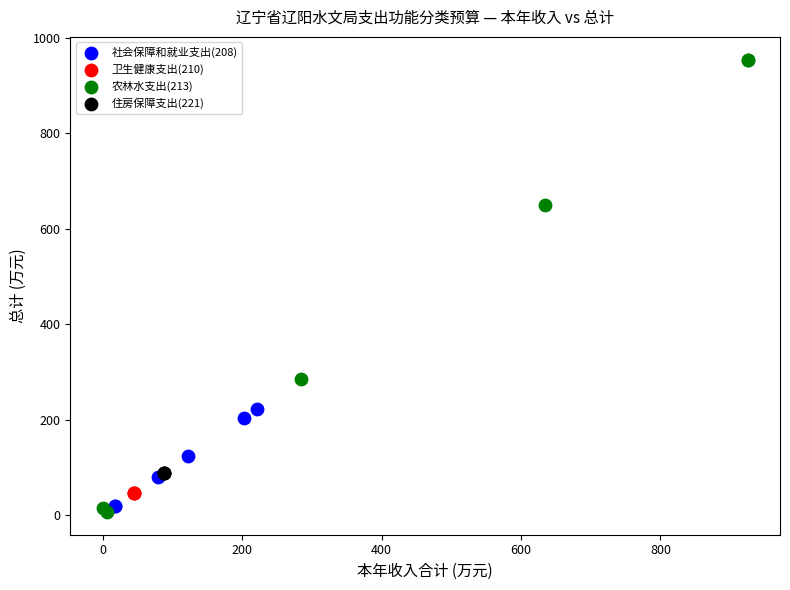

Which series contains the highest Y value?

农林水支出(213)